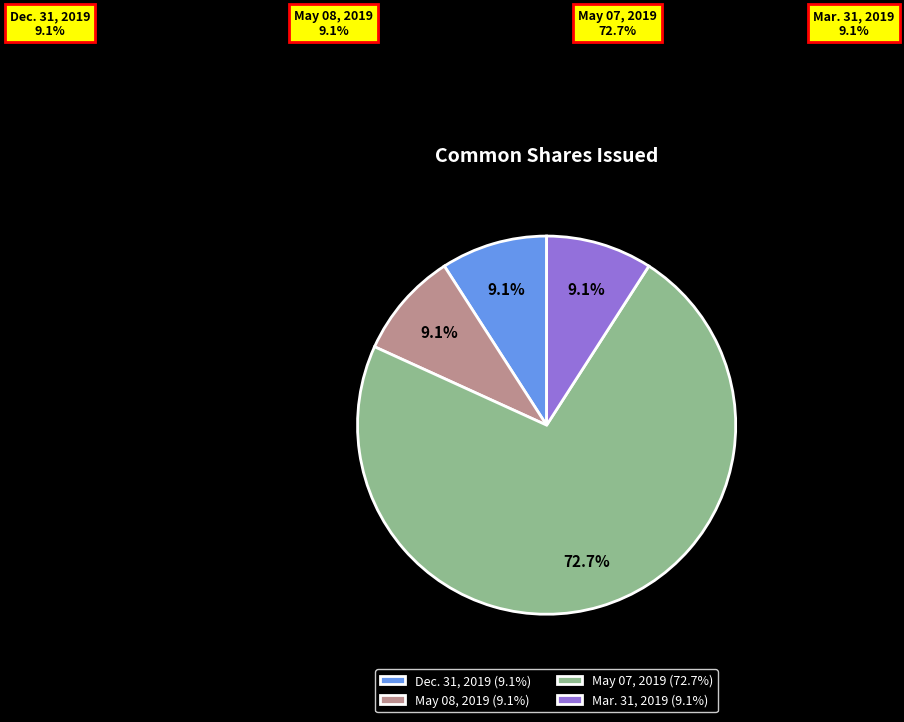

The Mar. 31, 2019 slice represents 9% of the pie. True or false?

True